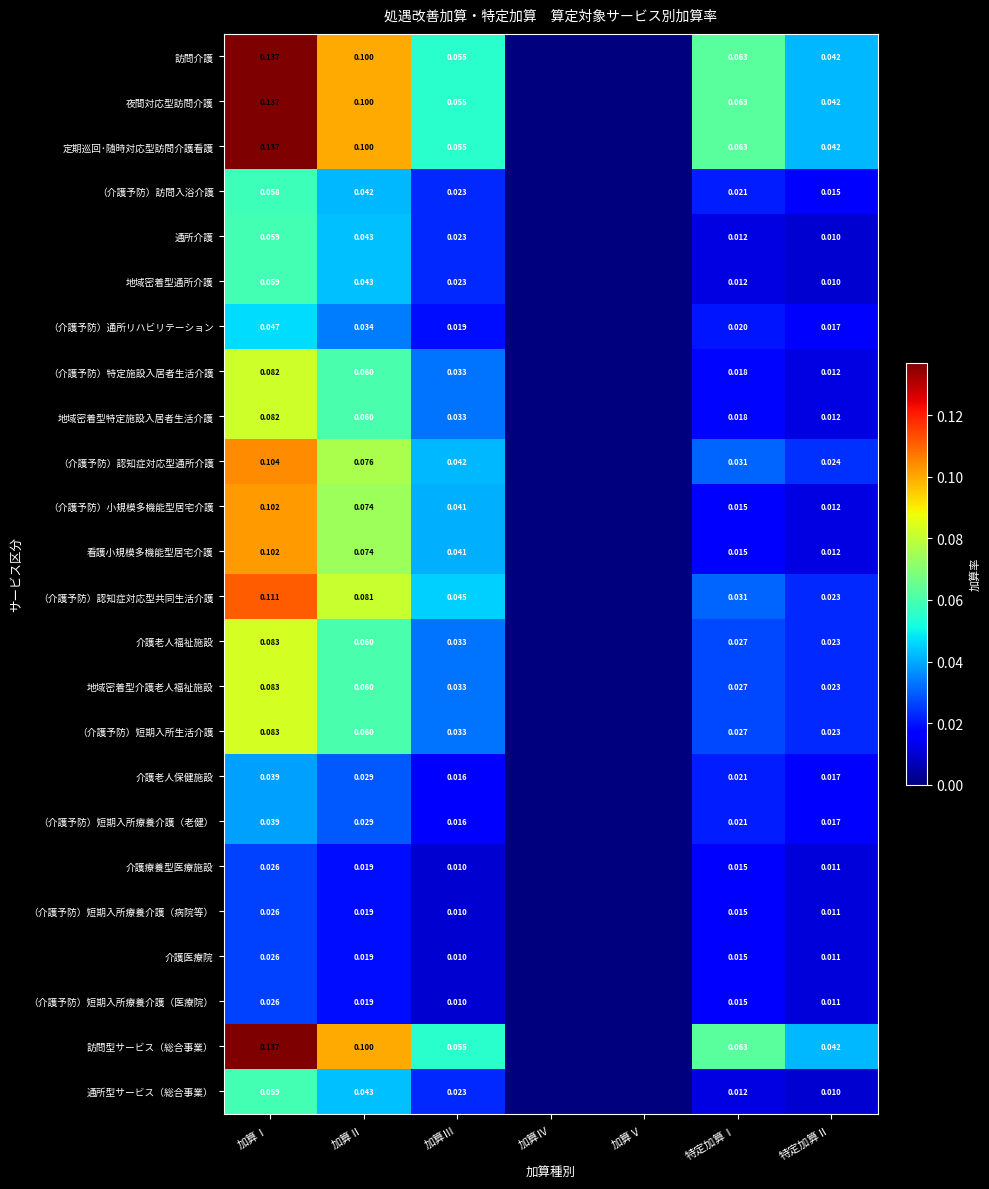

Between 加算Ⅱ and 加算Ⅳ, which is larger?

加算Ⅱ